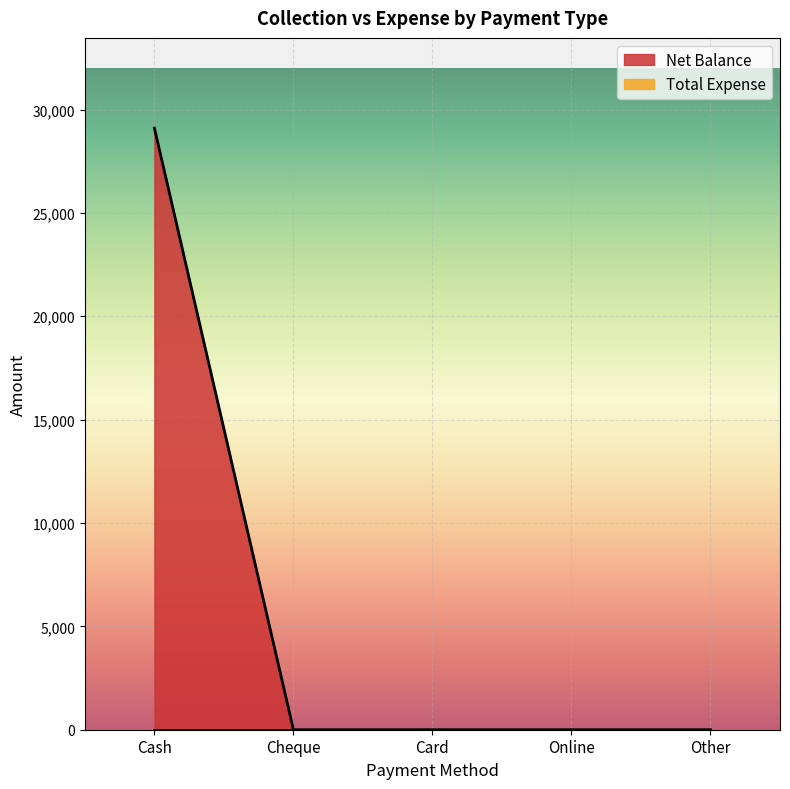

Reading left to right, extract all data points from this chart.

29100	0	0	0	0